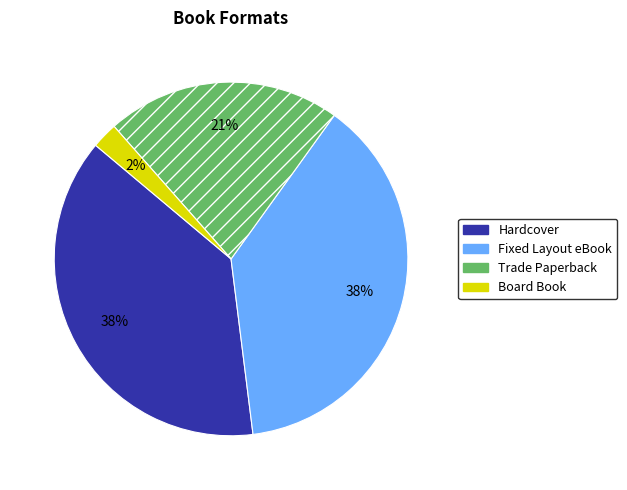

How many slices are in this pie chart?

4